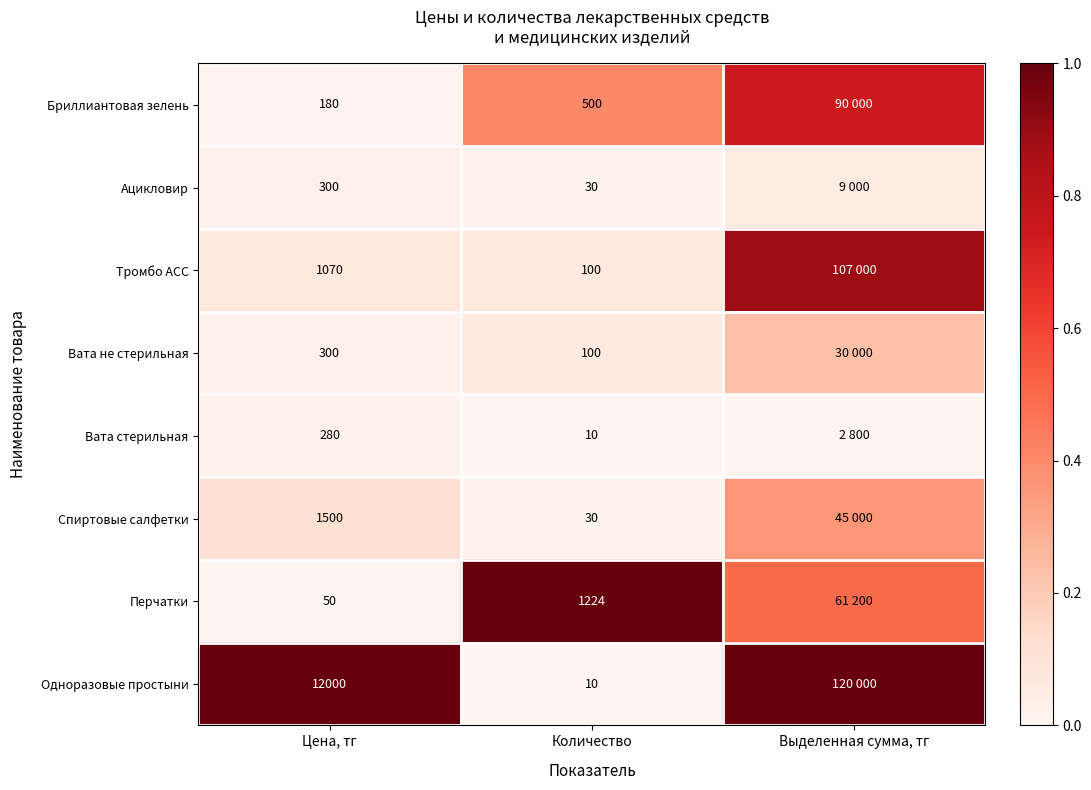

Which label corresponds to the smallest value in the chart?

Количество